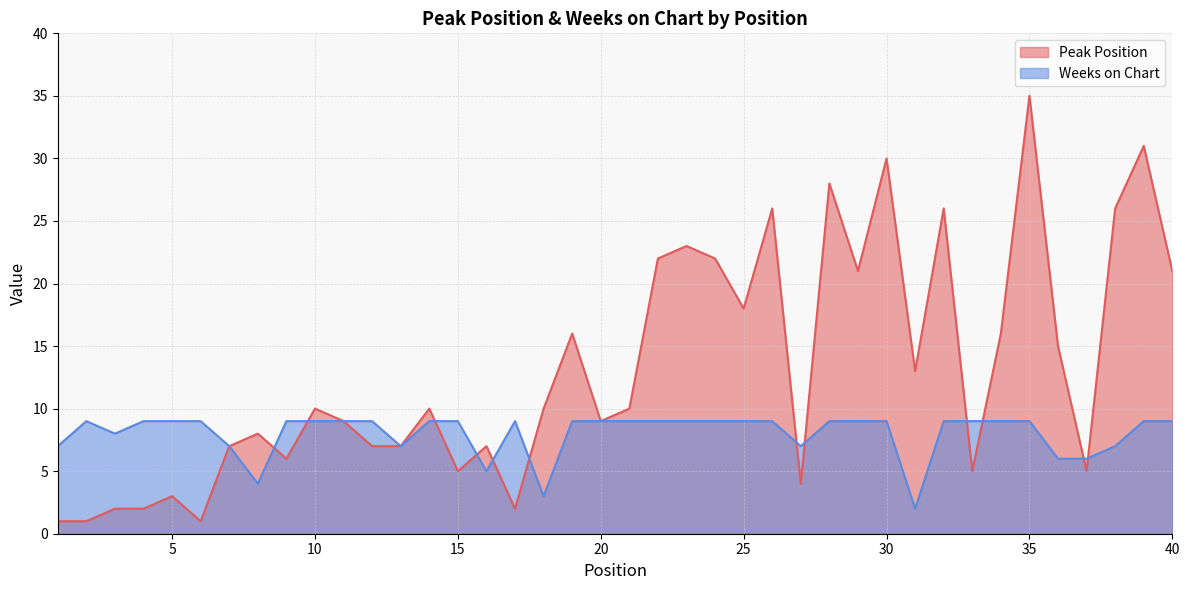

Between 3 and 37, which series saw the biggest shift?

Peak Position